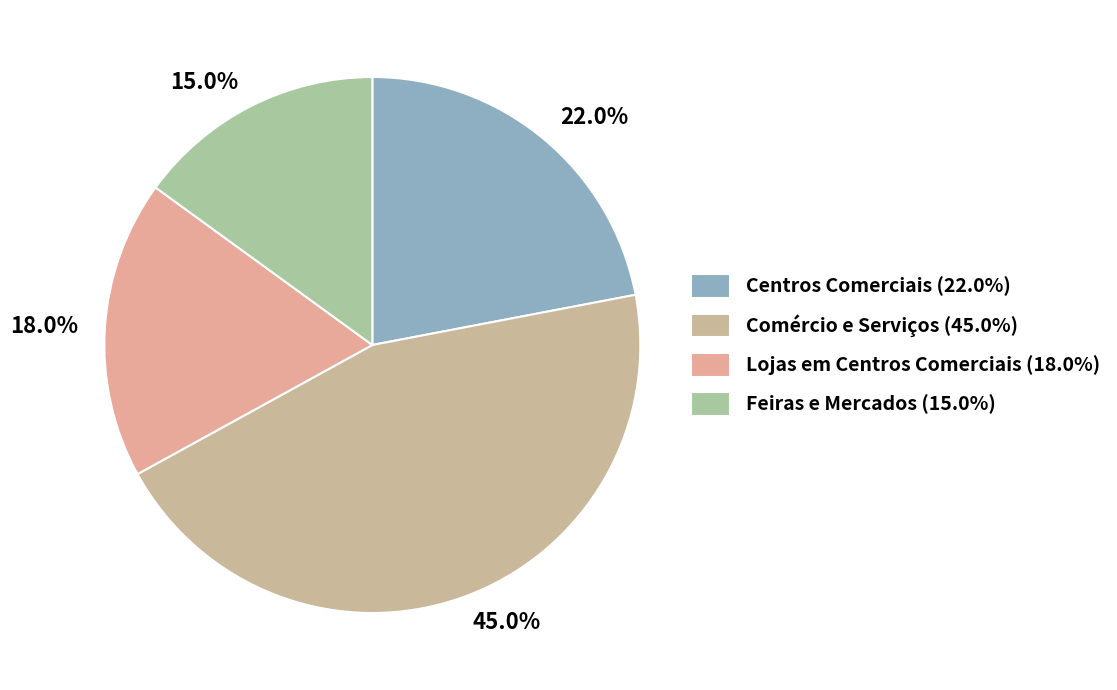

Rank the categories by value from lowest to highest.

Feiras e Mercados, Lojas em Centros Comerciais, Centros Comerciais, Comércio e Serviços